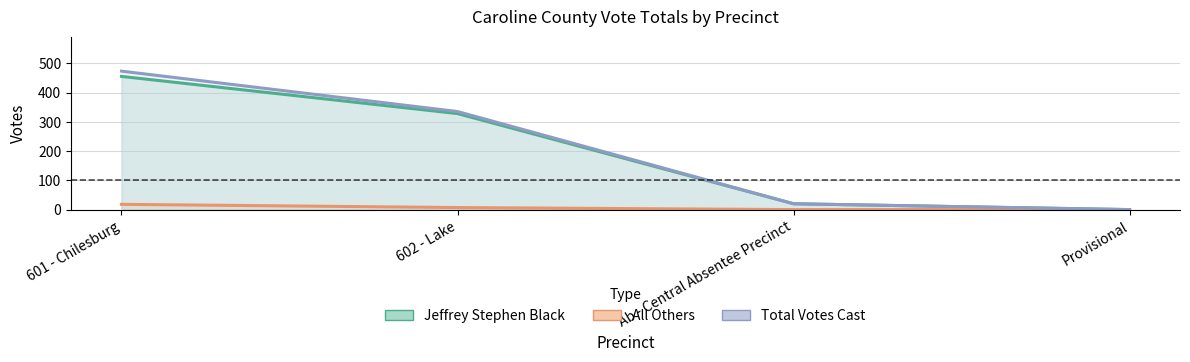

How many series are shown in this chart?

3